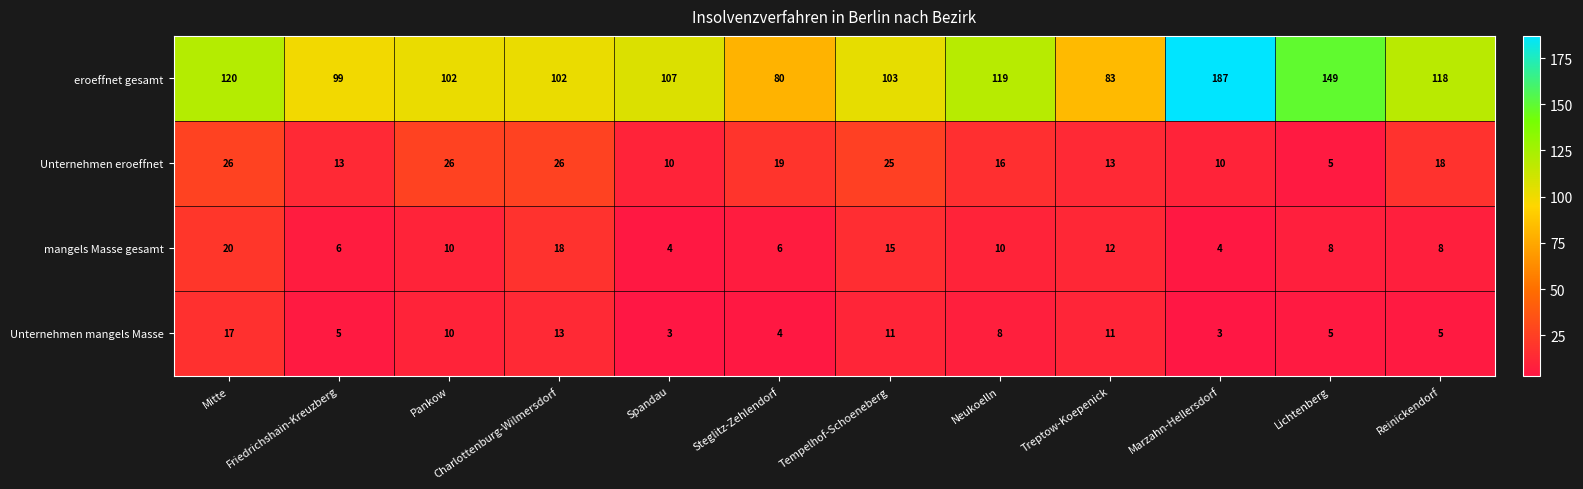

What is the greatest value displayed?

187